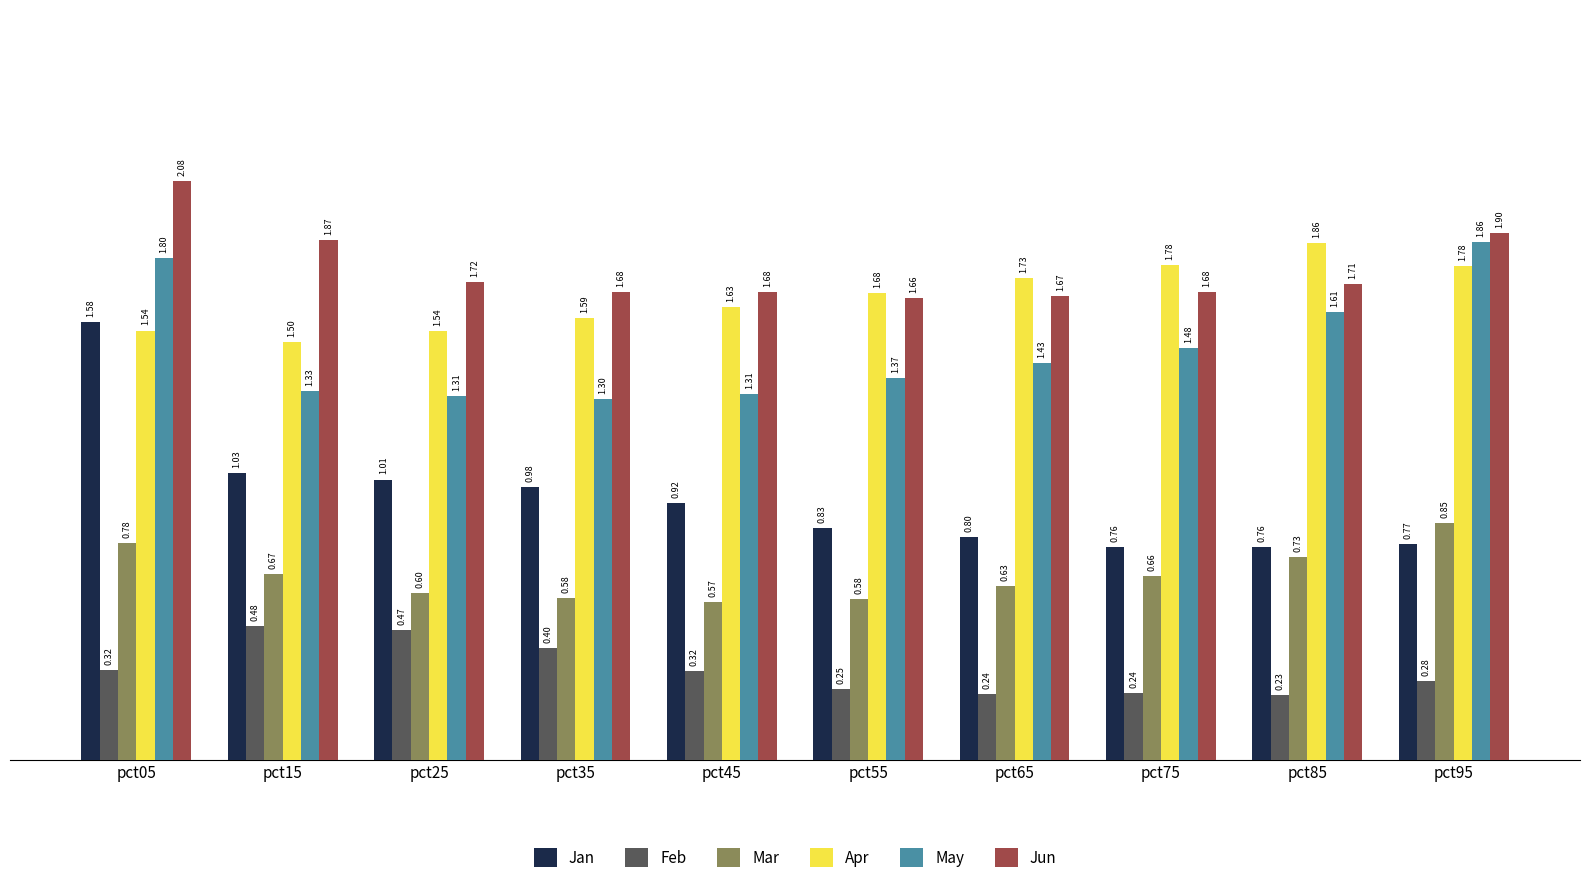

Which series has the widest spread of values?

Jan